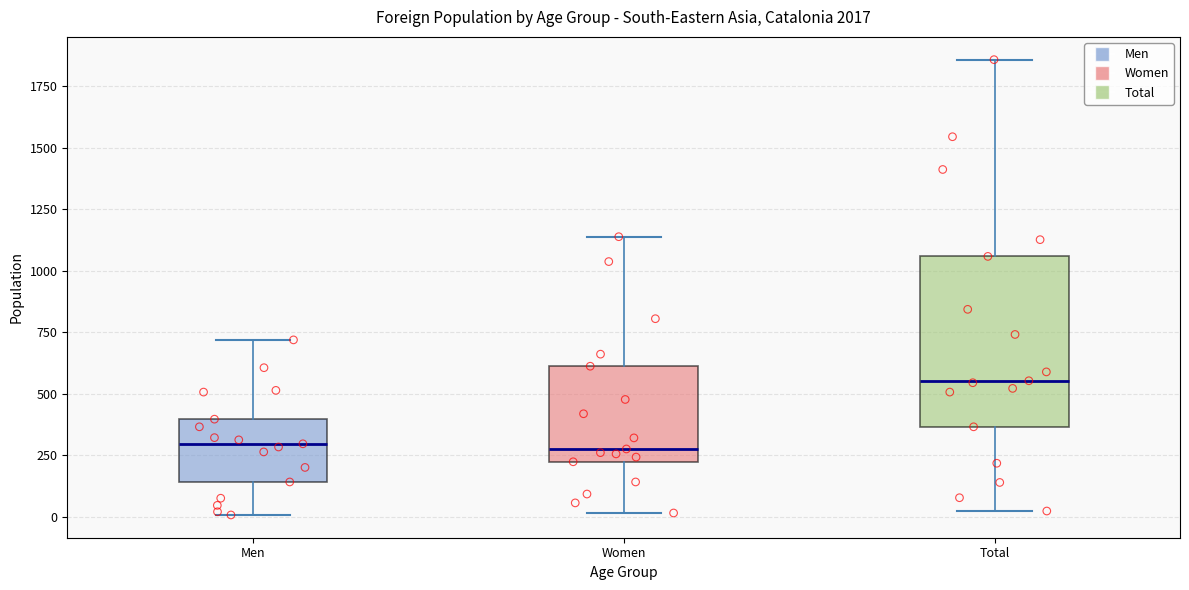

Comparing the boxes themselves (not the whiskers), which one is the tallest?

Total